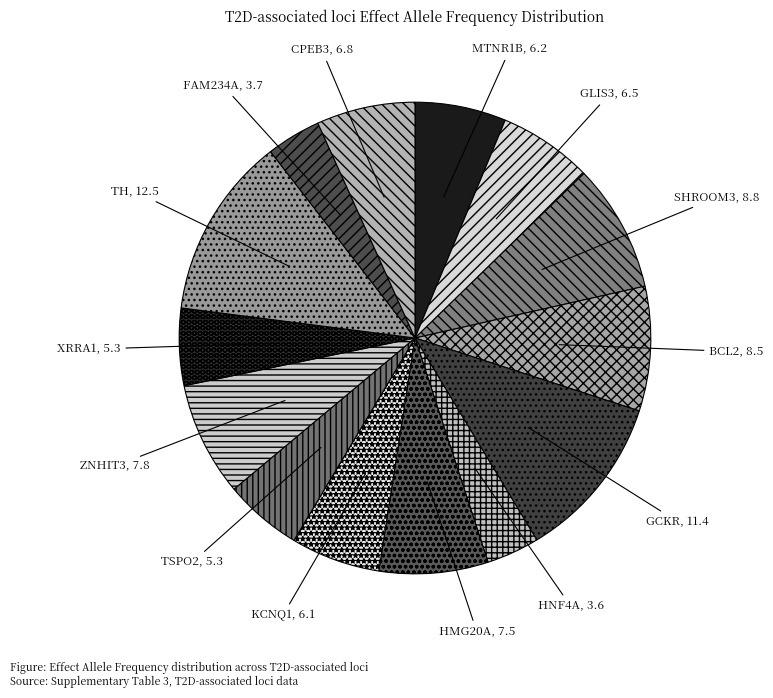

Which has a higher value, HNF4A or ZNHIT3?

ZNHIT3